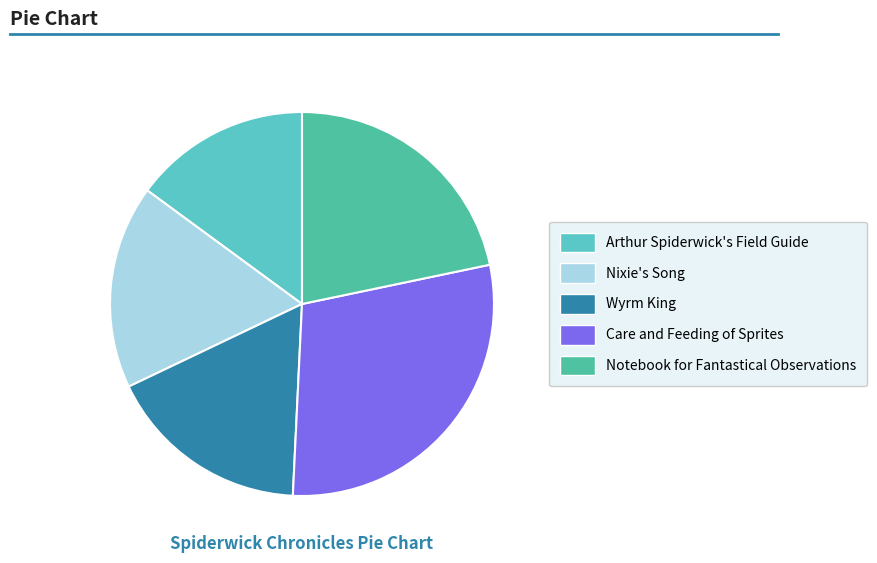

Do Wyrm King and Arthur Spiderwick's Field Guide together represent more than half of the pie?

No